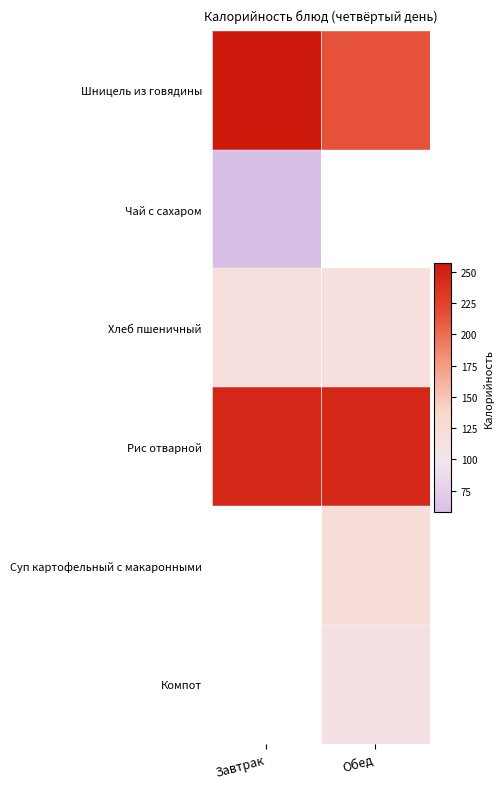

Which series has the largest total across all categories?

Рис отварной